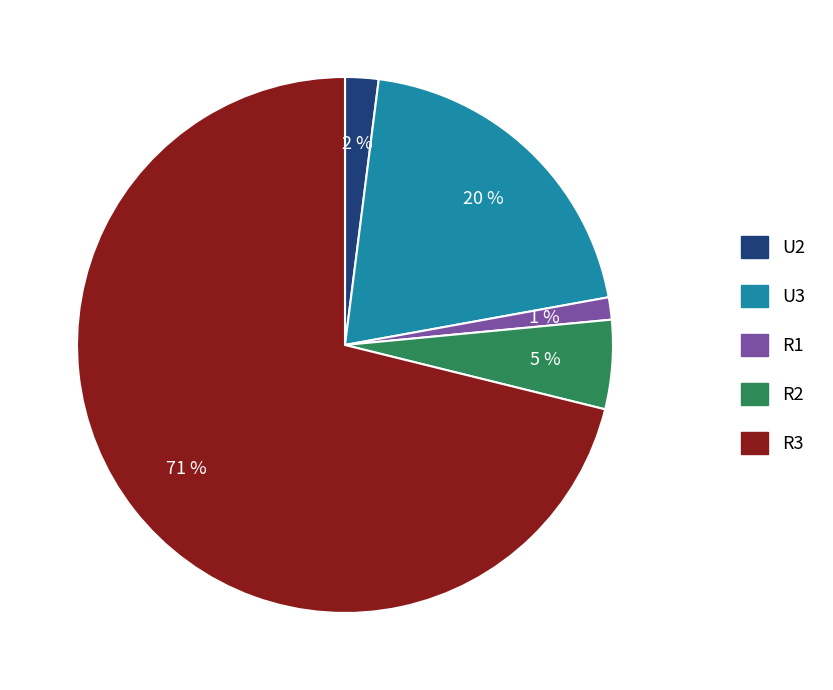

Which category accounts for the majority?

R3